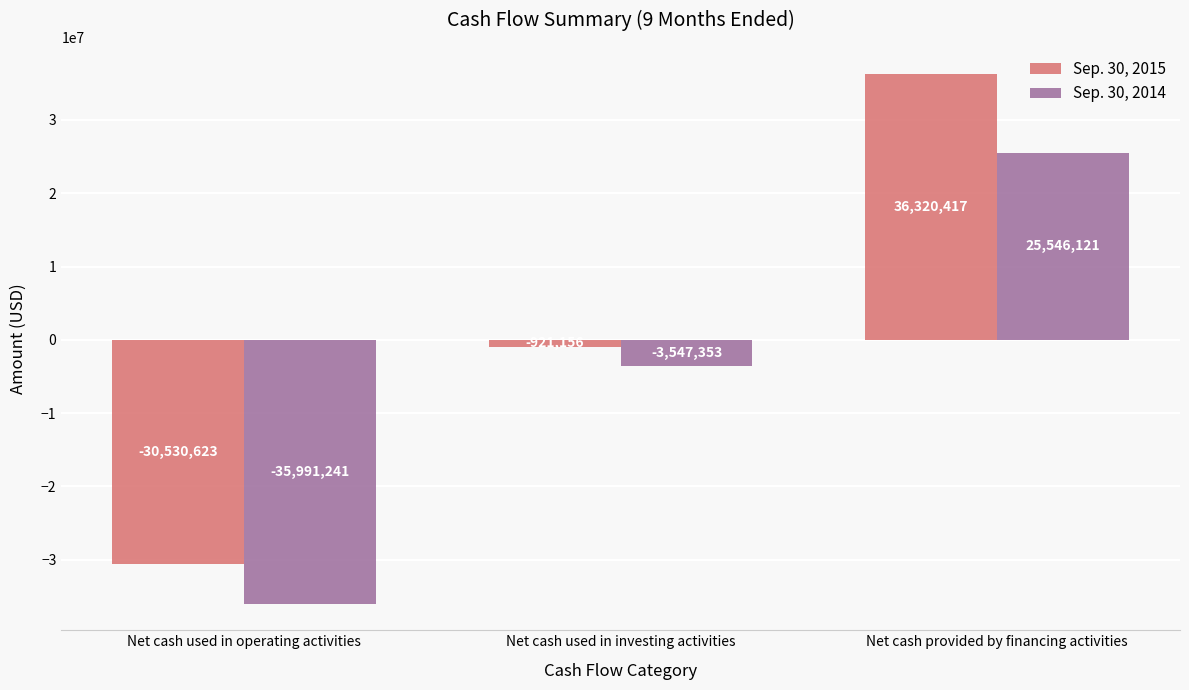

What are all the series names shown in the legend?

Sep. 30, 2015, Sep. 30, 2014